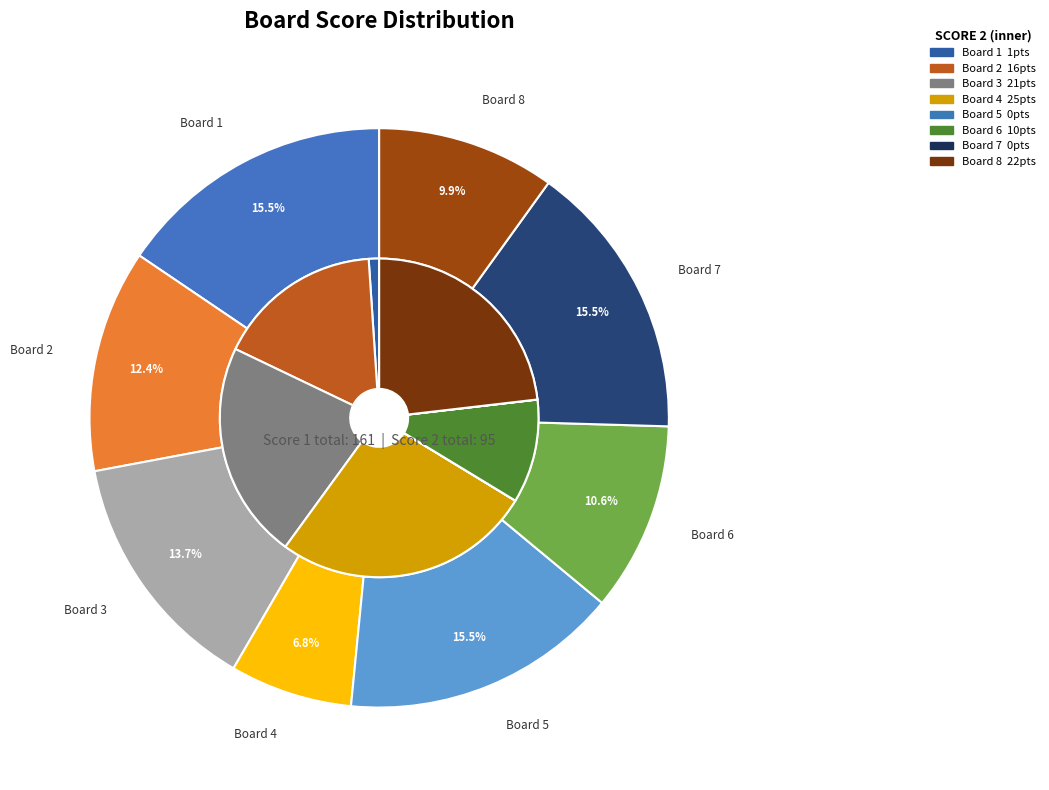

How much of the chart is everything except 5?

100.0%